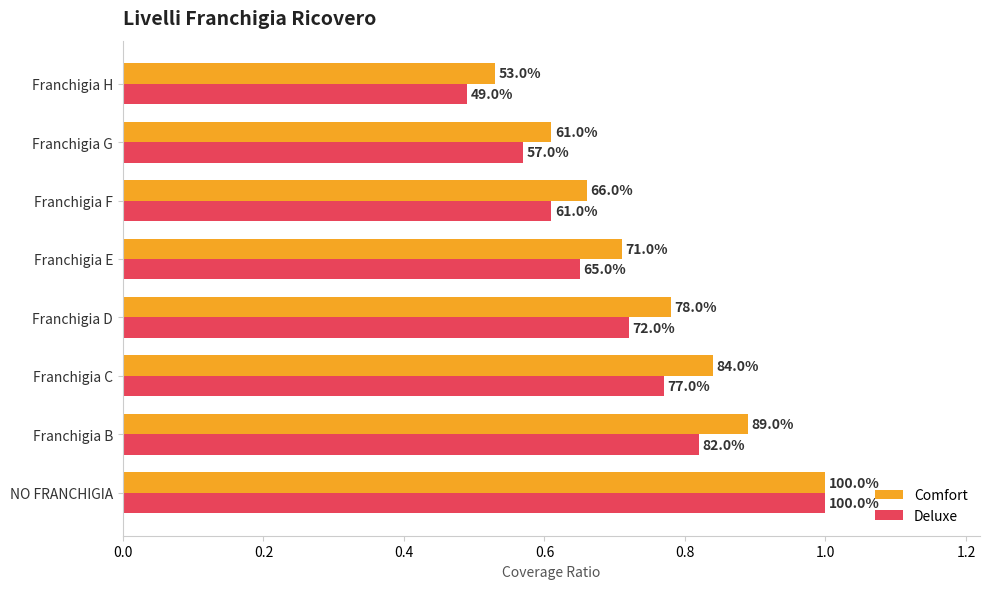

What are all the series names shown in the legend?

Comfort, Deluxe